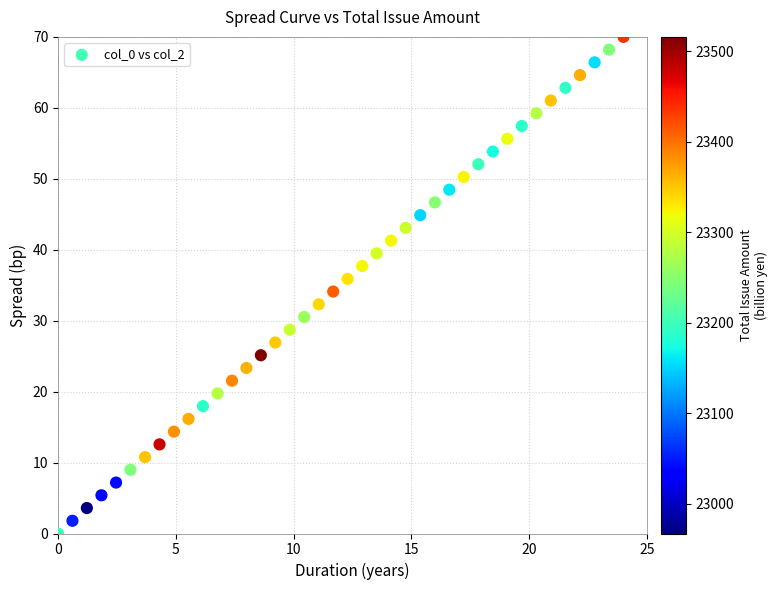

What is the range of Y values (max minus min)?

70.0